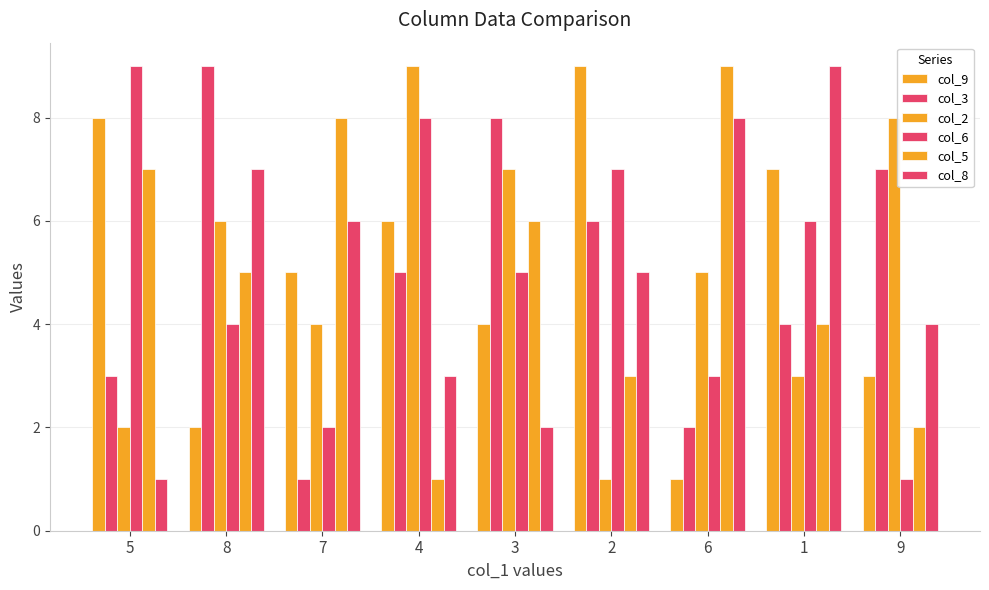

How many col_8 values are between 3 and 7?

5